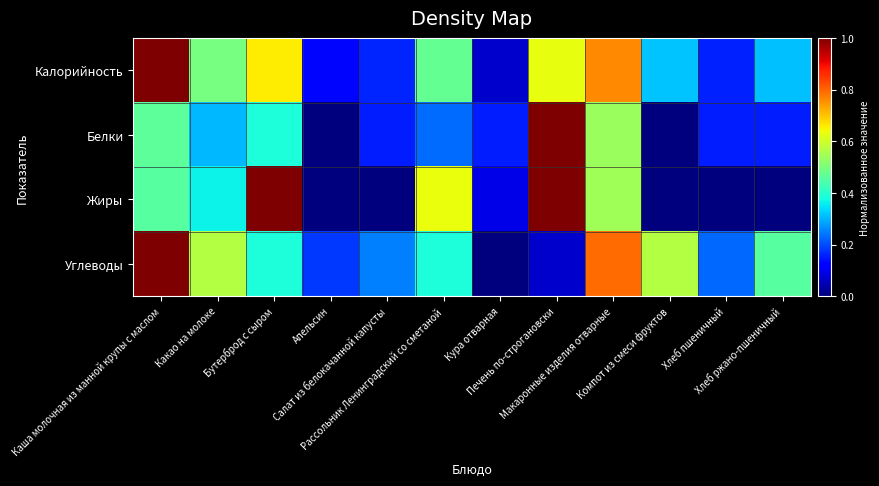

What is the difference between the highest and lowest values at Апельсин?

0.2